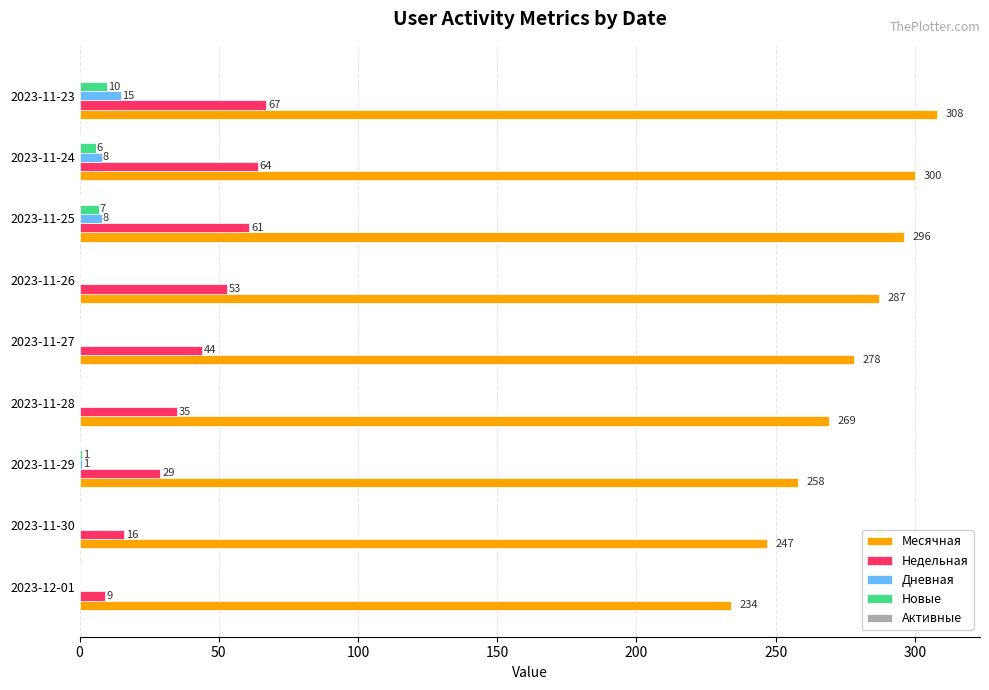

What is the greatest value displayed?

308